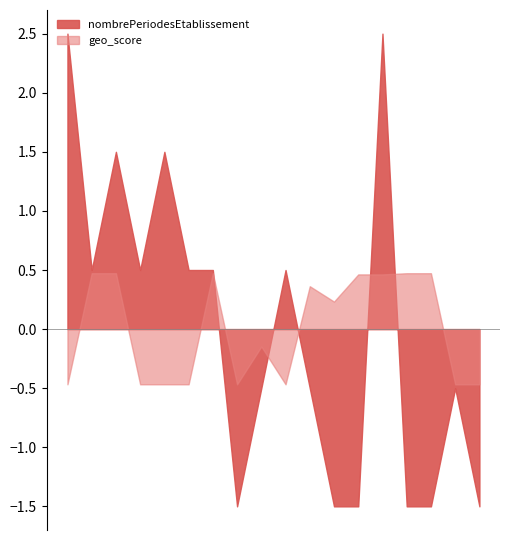

True or false: nombrePeriodesEtablissement has more than 1 interior local peaks.

True